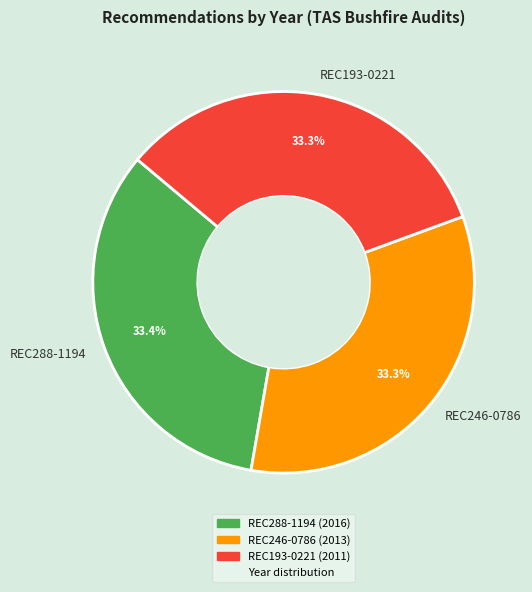

To the nearest percent, what is the average slice percentage?

33%